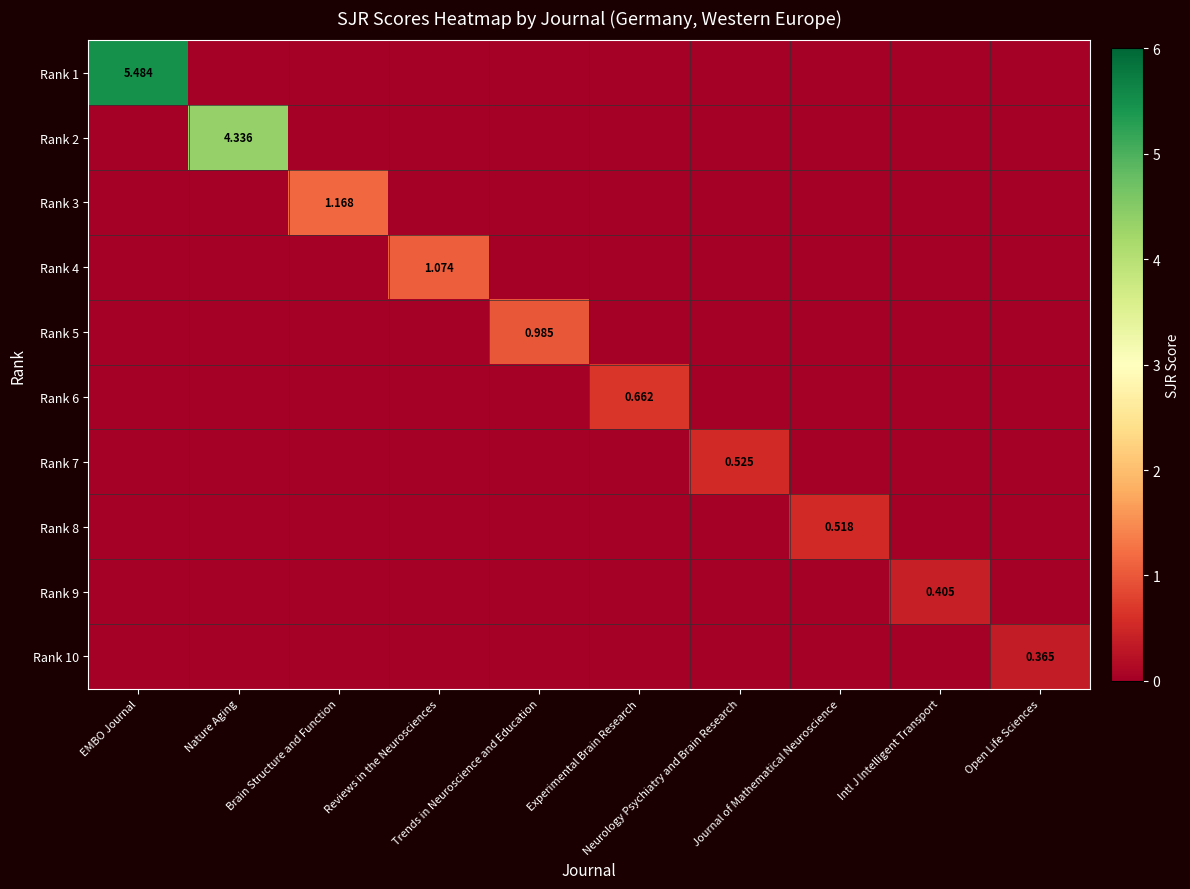

Rank the categories by Rank 7 value from lowest to highest.

EMBO Journal, Nature Aging, Brain Structure and Function, Reviews in the Neurosciences, Trends in Neuroscience and Education, Experimental Brain Research, Journal of Mathematical Neuroscience, Intl J Intelligent Transport, Open Life Sciences, Neurology Psychiatry and Brain Research